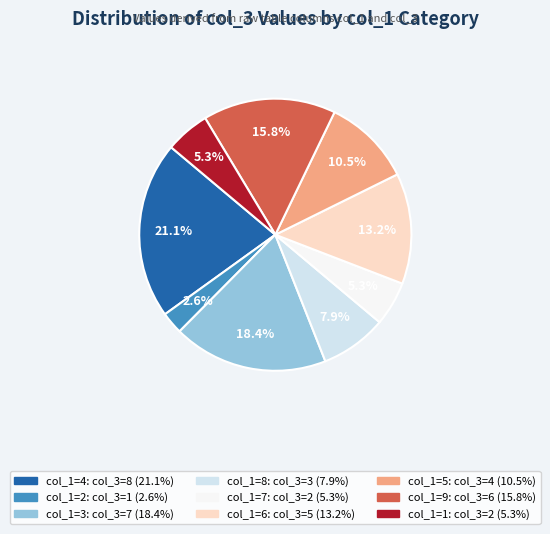

Is there a majority slice in this chart?

No